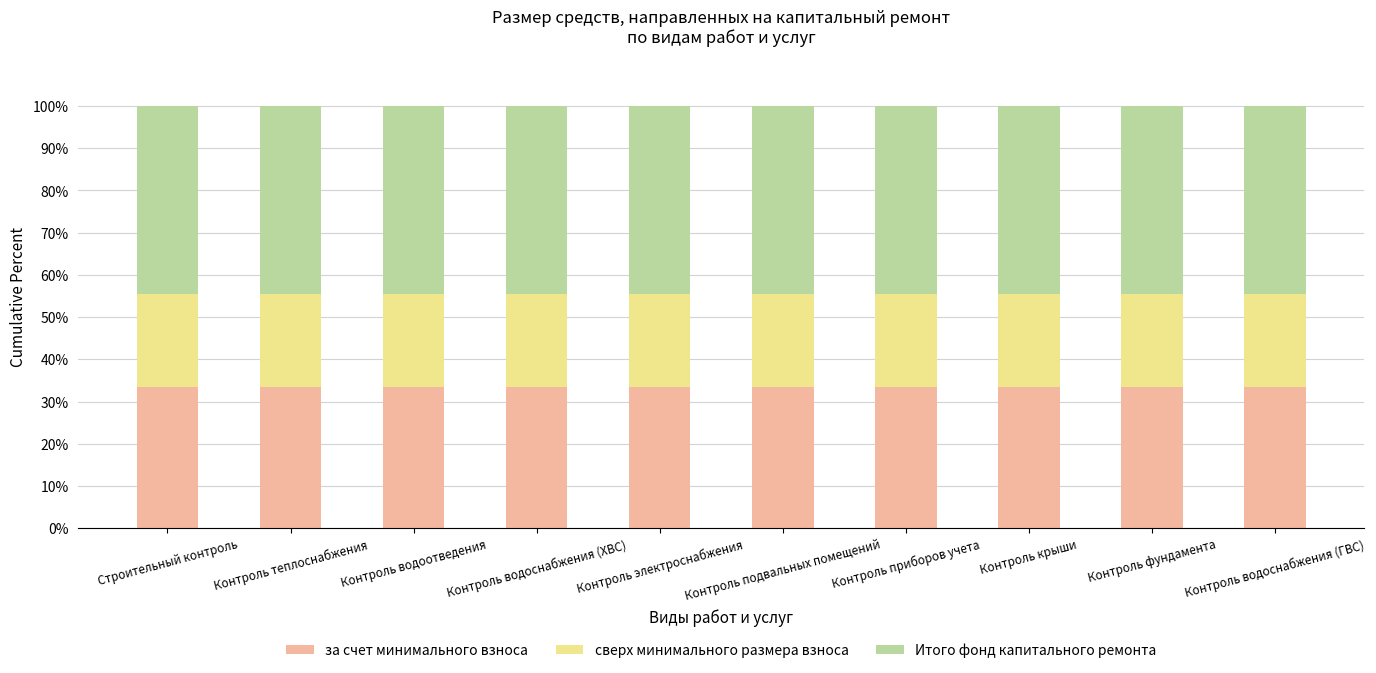

What is the sum of all за счет минимального взноса values?

333.3